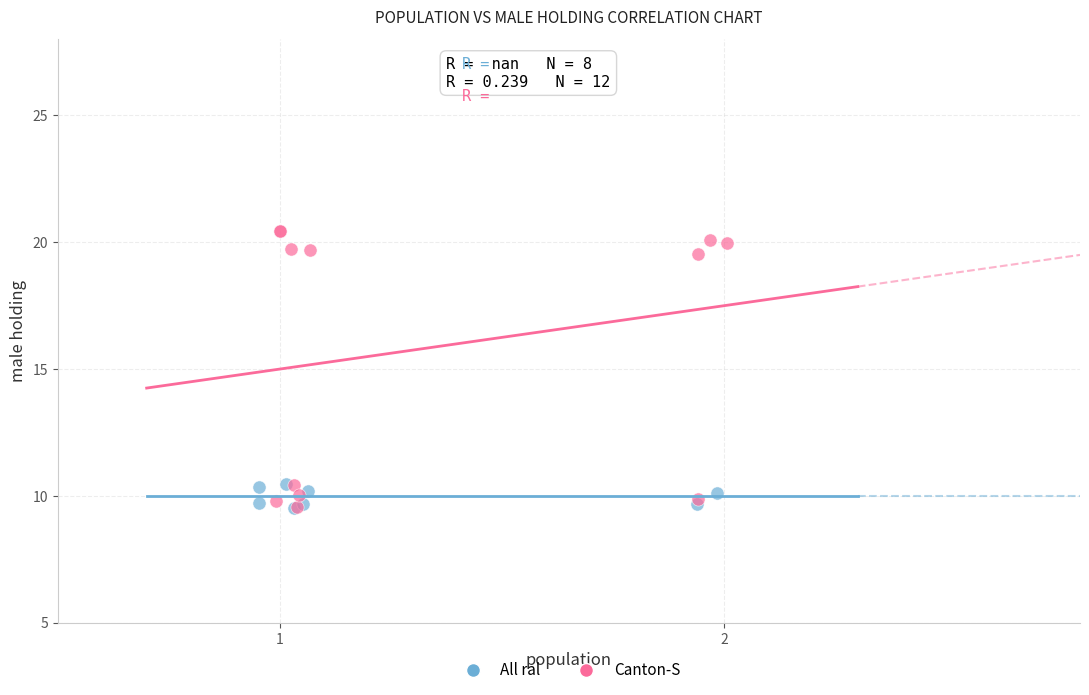

Which series reaches the maximum Y coordinate?

Canton-S